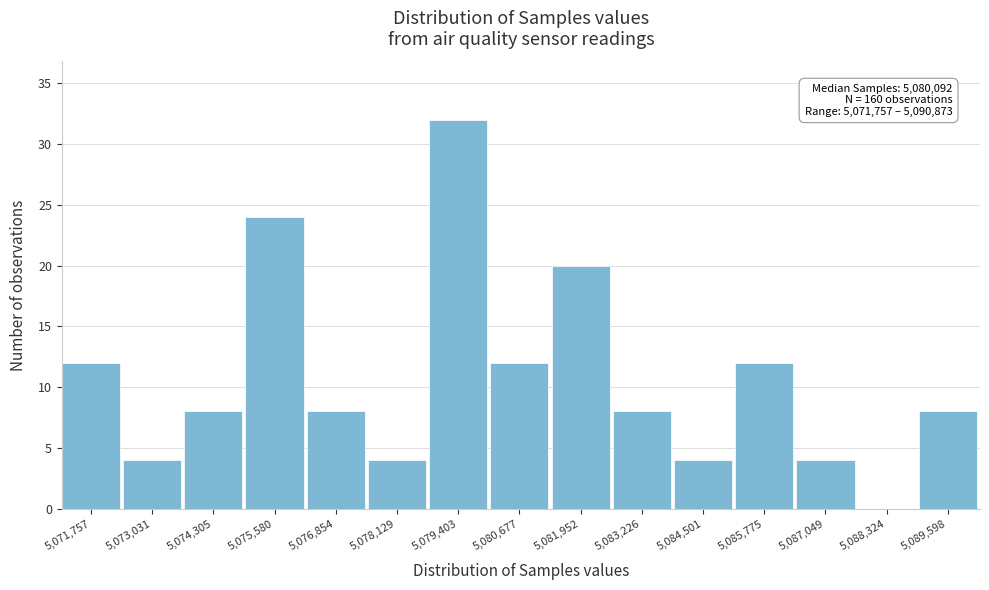

Reading left to right, extract all data points from this chart.

5,071,757=12	5,073,031=4	5,074,305=8	5,075,580=24	5,076,854=8	5,078,129=4	5,079,403=32	5,080,677=12	5,081,952=20	5,083,226=8	5,084,501=4	5,085,775=12	5,087,049=4	5,088,324=0	5,089,598=8